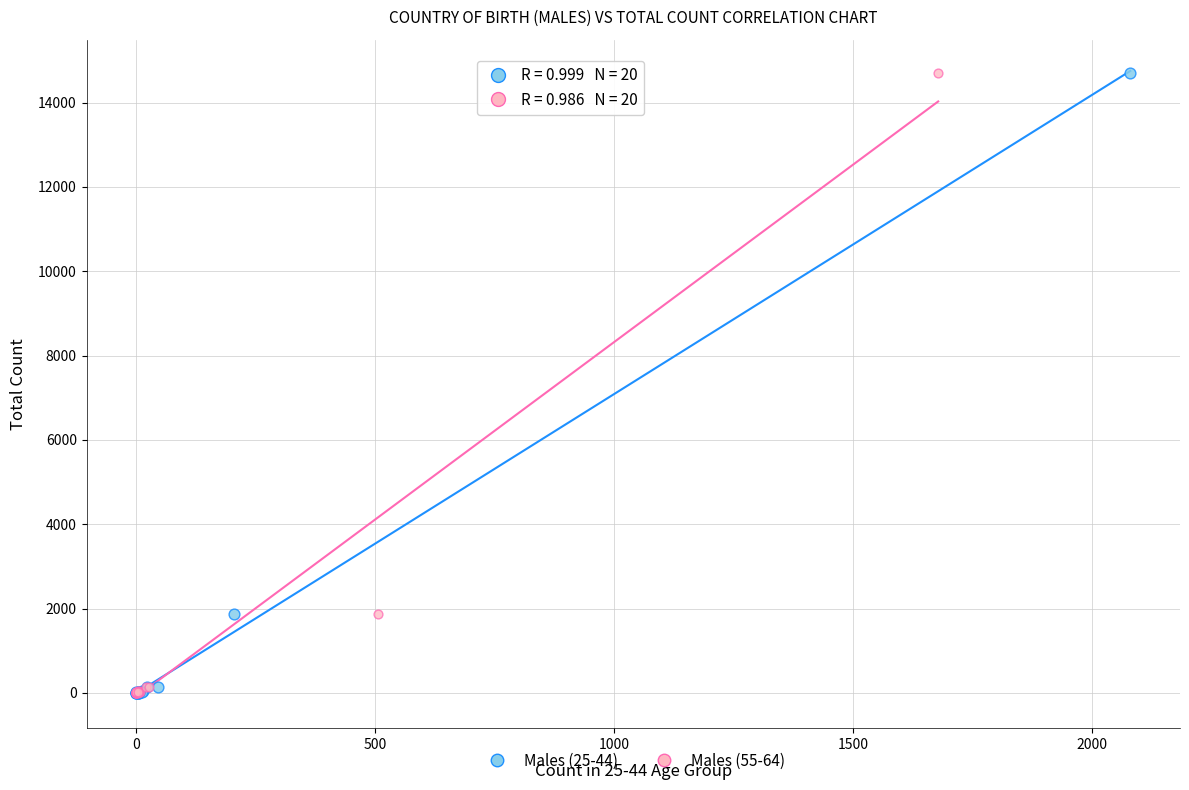

What are all the series names shown in the legend?

Males (25-44), Males (55-64)